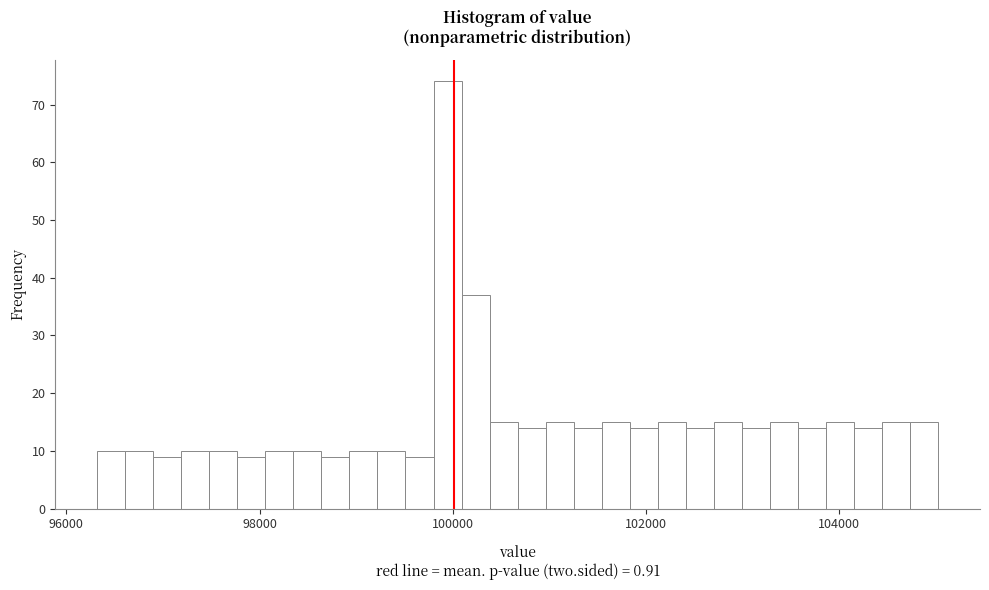

Read against the x-axis, roughly where is the centre of the tallest bar?

100000